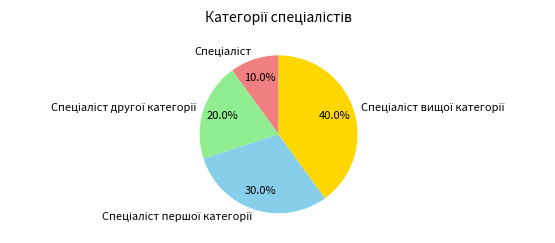

Does any single category account for the majority?

No